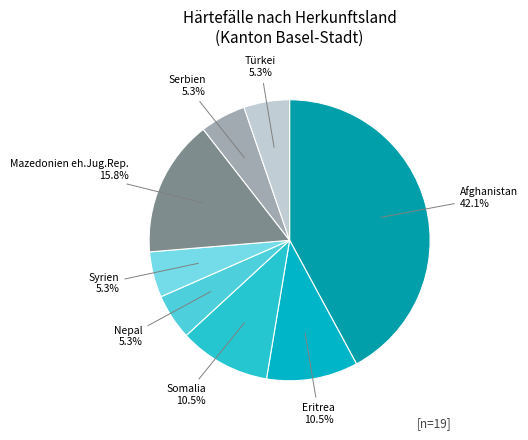

Count the number of slices in the pie.

8